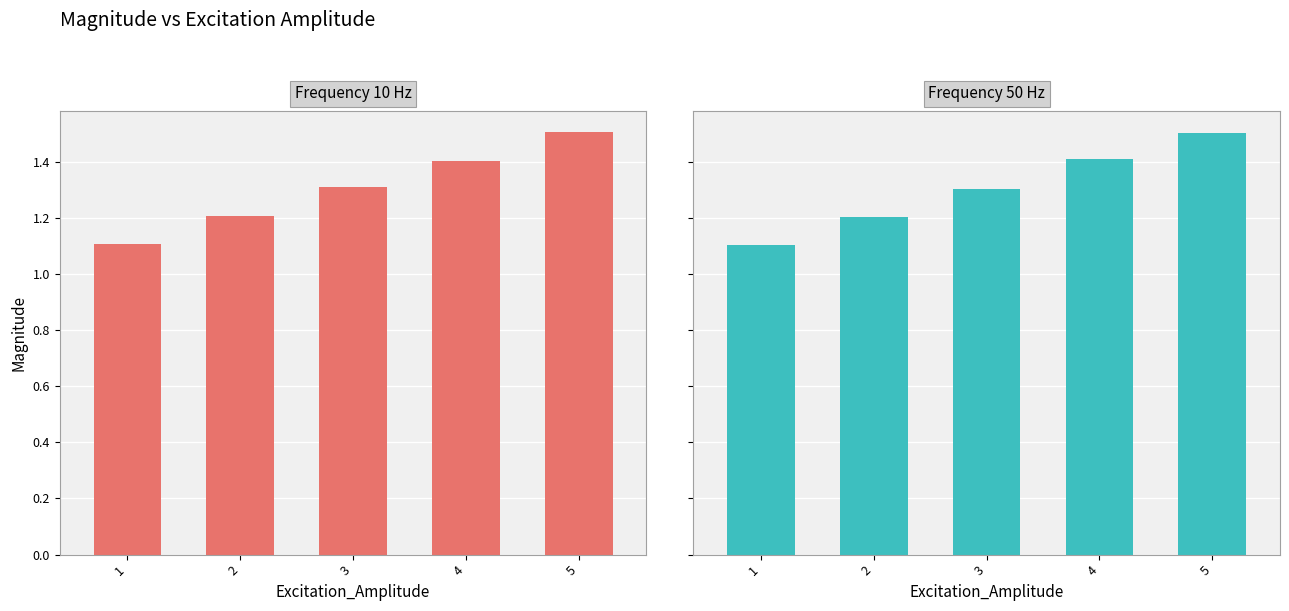

How many series are shown in this chart?

2